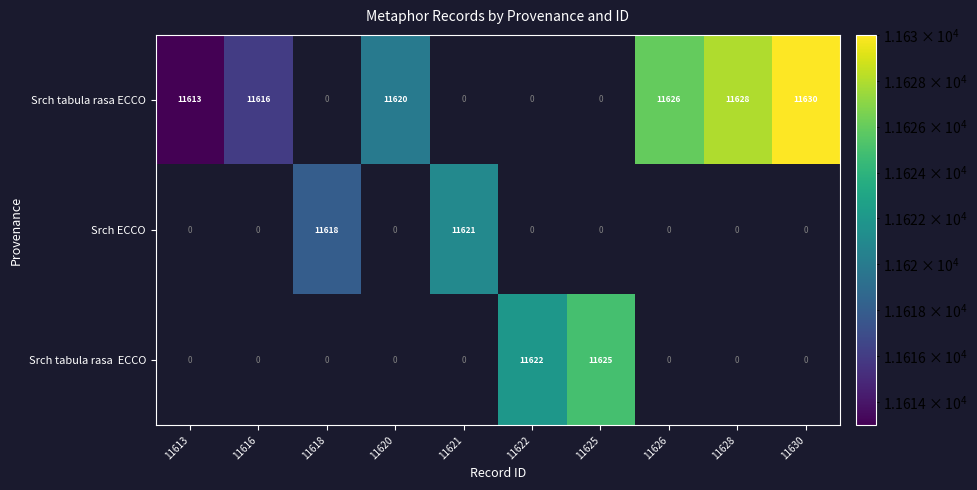

The value of Srch tabula rasa ECCO at 11630 is 19847. True or false?

False